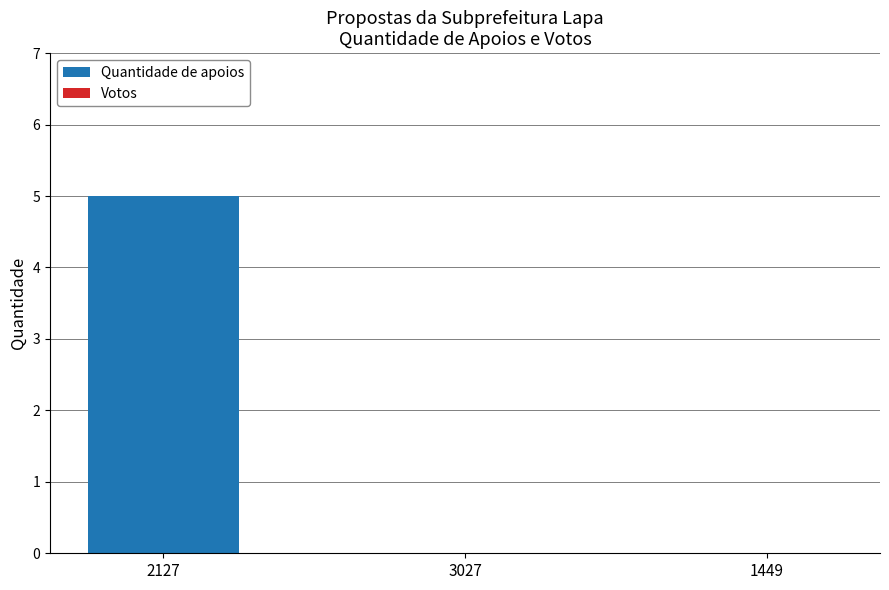

What is the sum of all values?

5